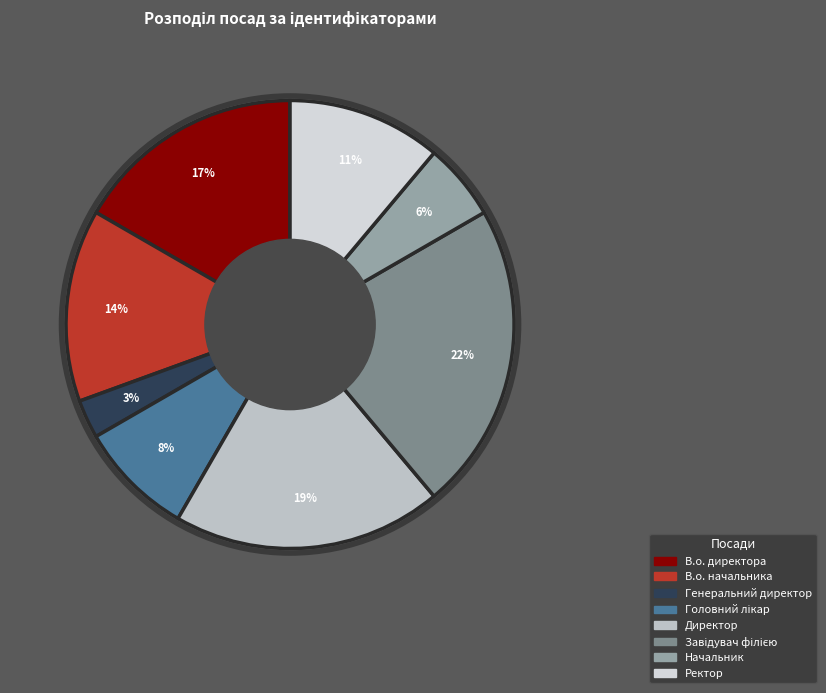

To the nearest percent, what is the difference between the largest and smallest slice percentages?

19%